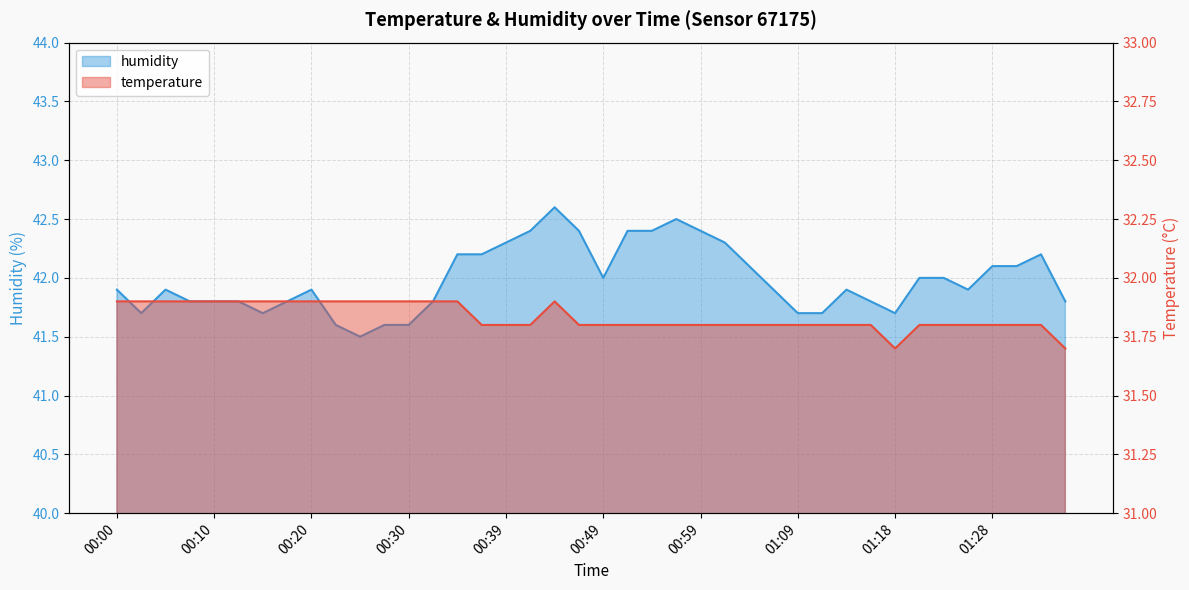

At which category does humidity reach its first local peak?

00:05